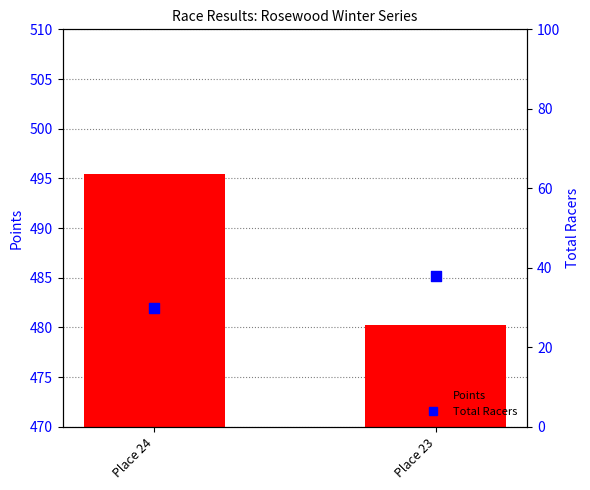

What are all the series names shown in the legend?

Points, Total Racers